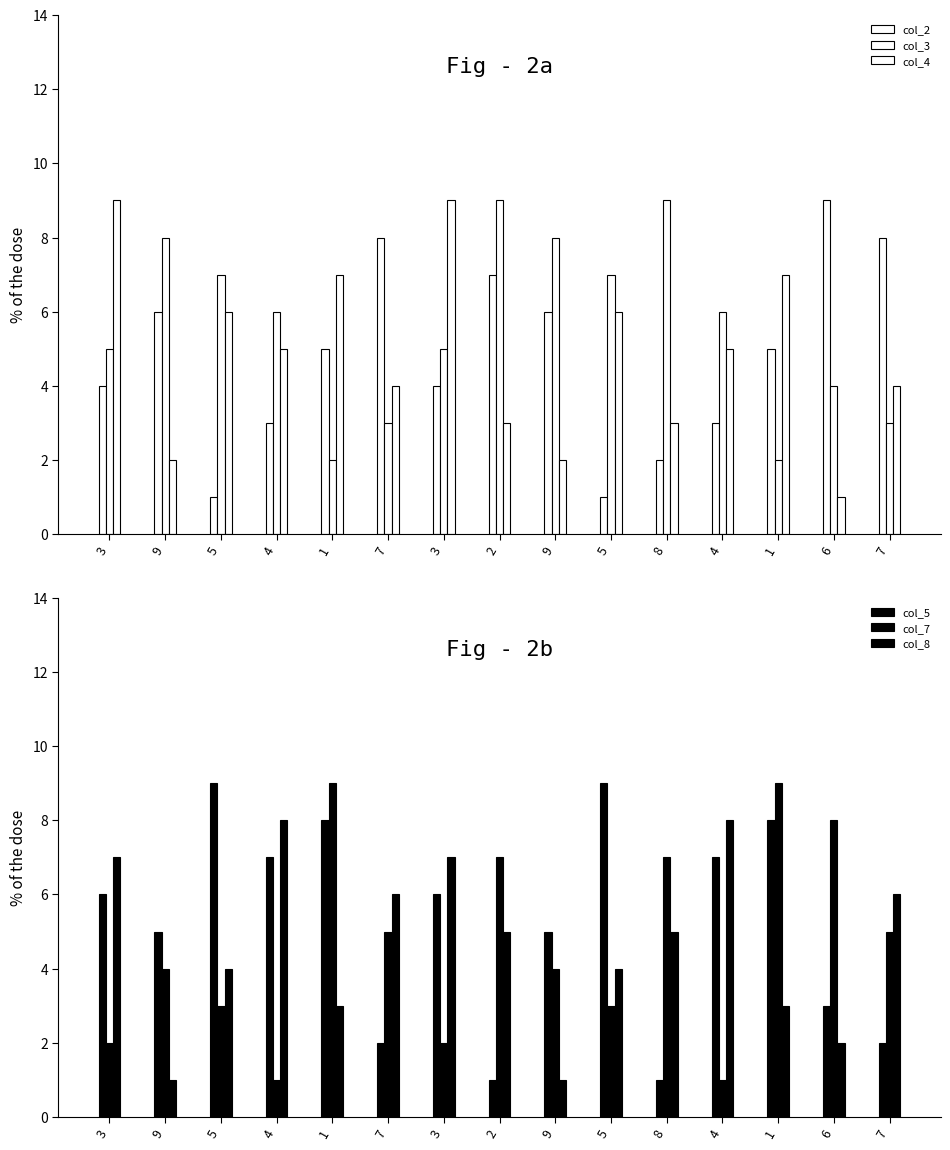

Which series changed the most between 5 and 3?

col_2